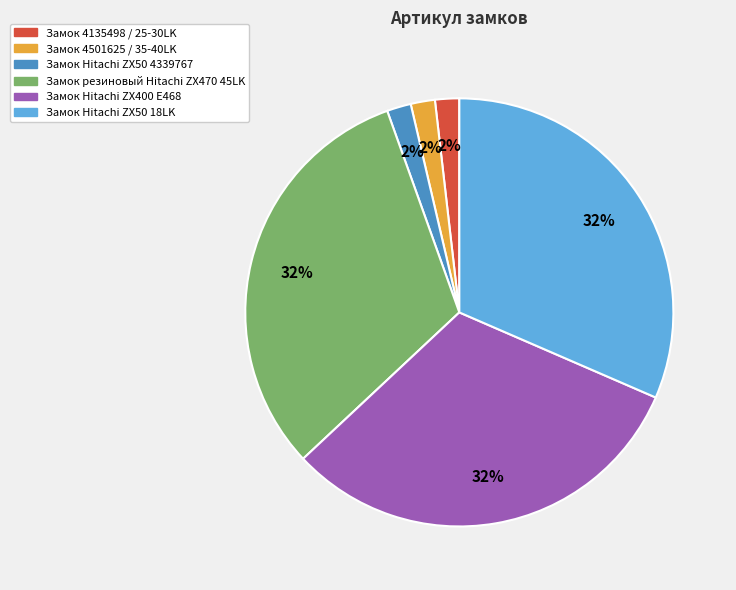

To the nearest percent, what is the average slice percentage?

17%